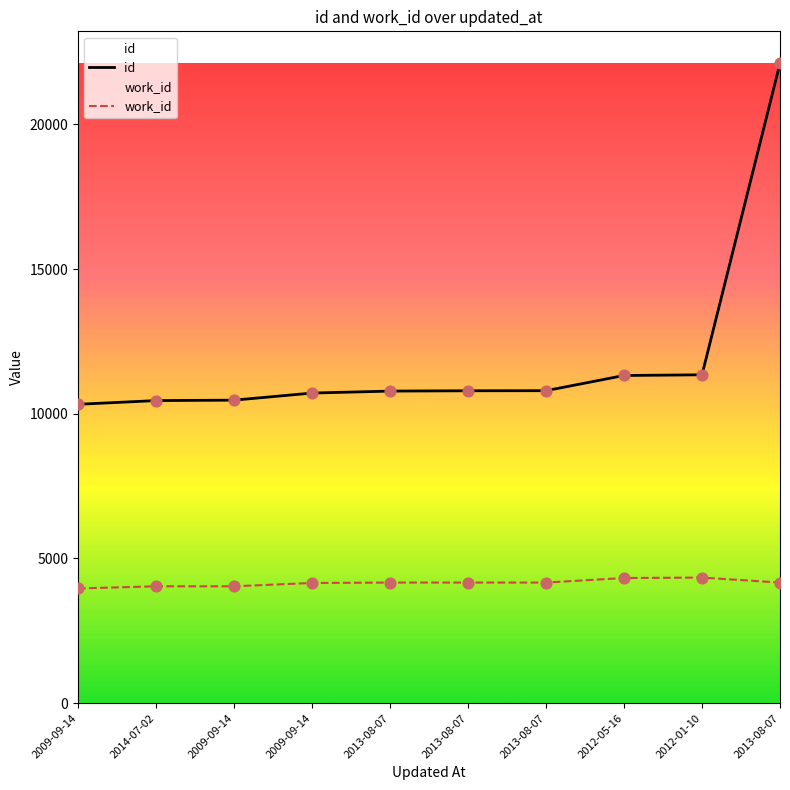

What is the total value across all series at 2012-05-16?

15646